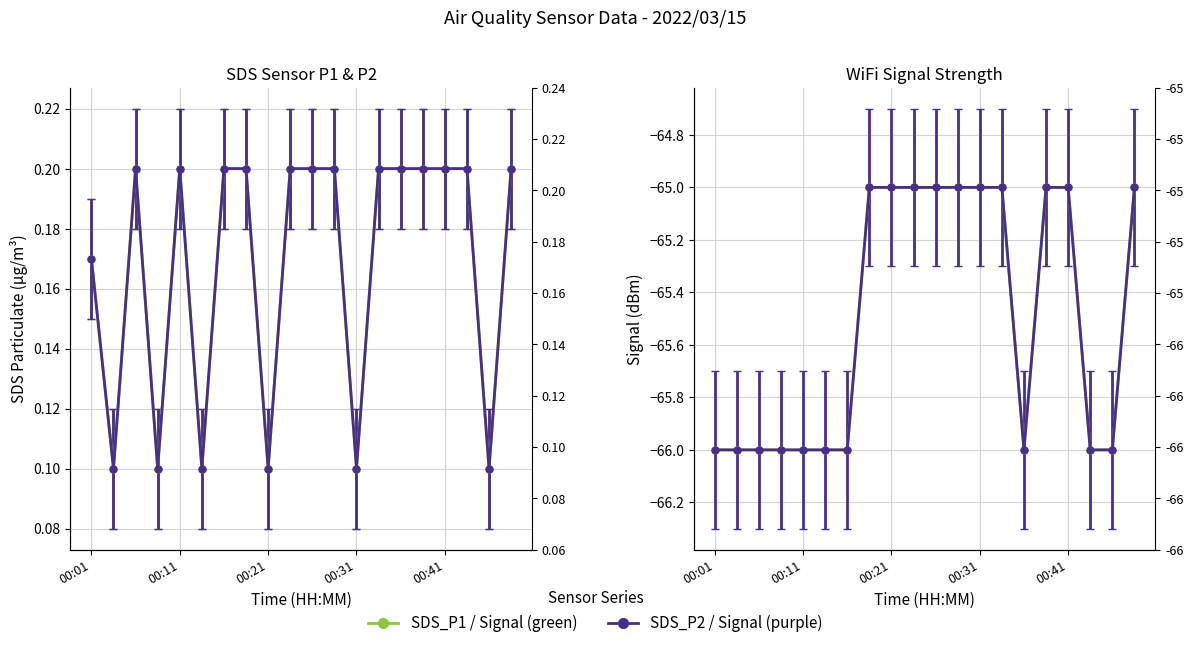

Which category has the highest value across all series?

7